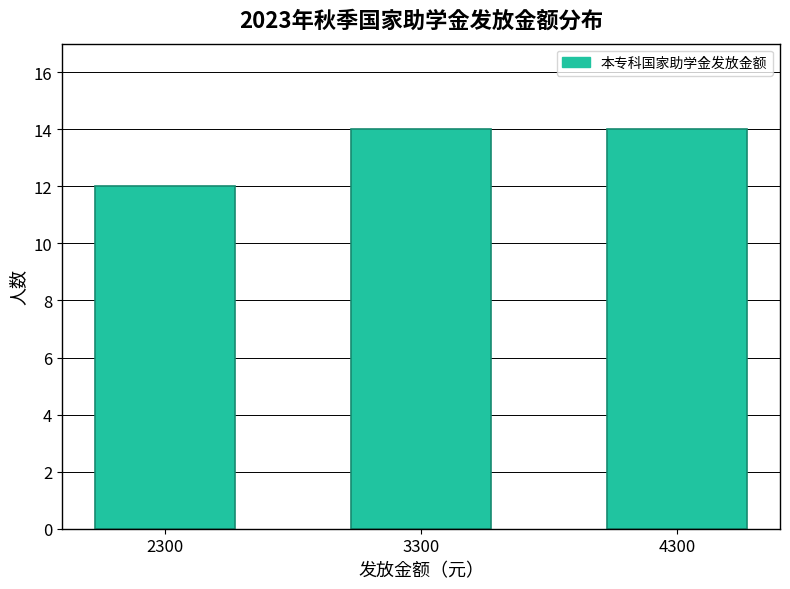

Which has a higher value, 3300 or 2300?

3300